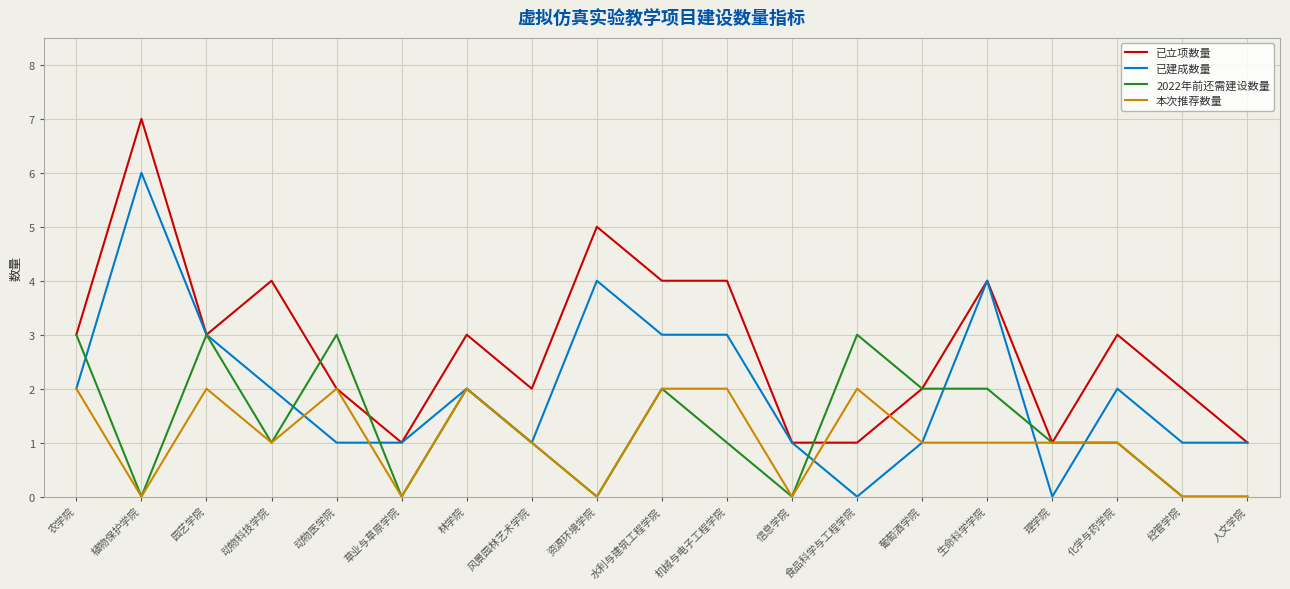

Is it true that 本次推荐数量 equals 2 at 机械与电子工程学院?

True